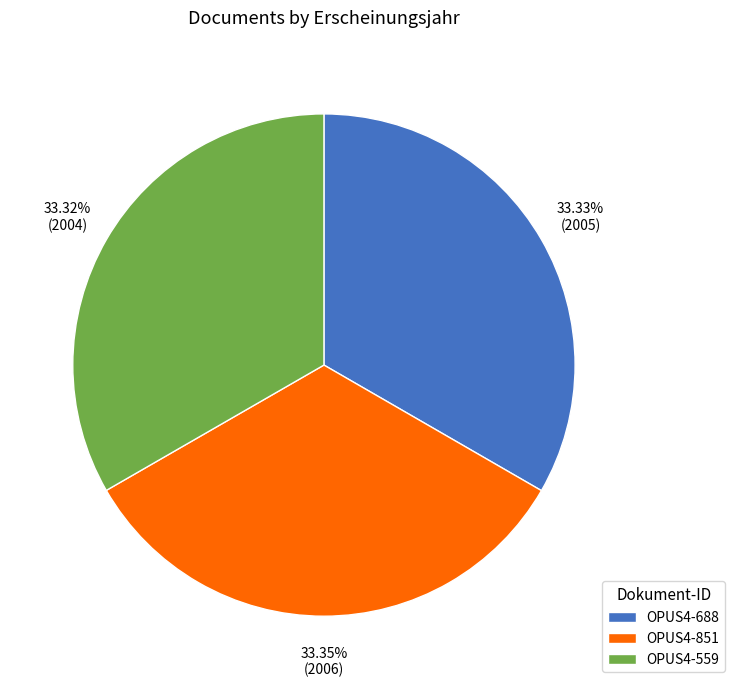

True or false: OPUS4-688 accounts for 19% of the total.

False